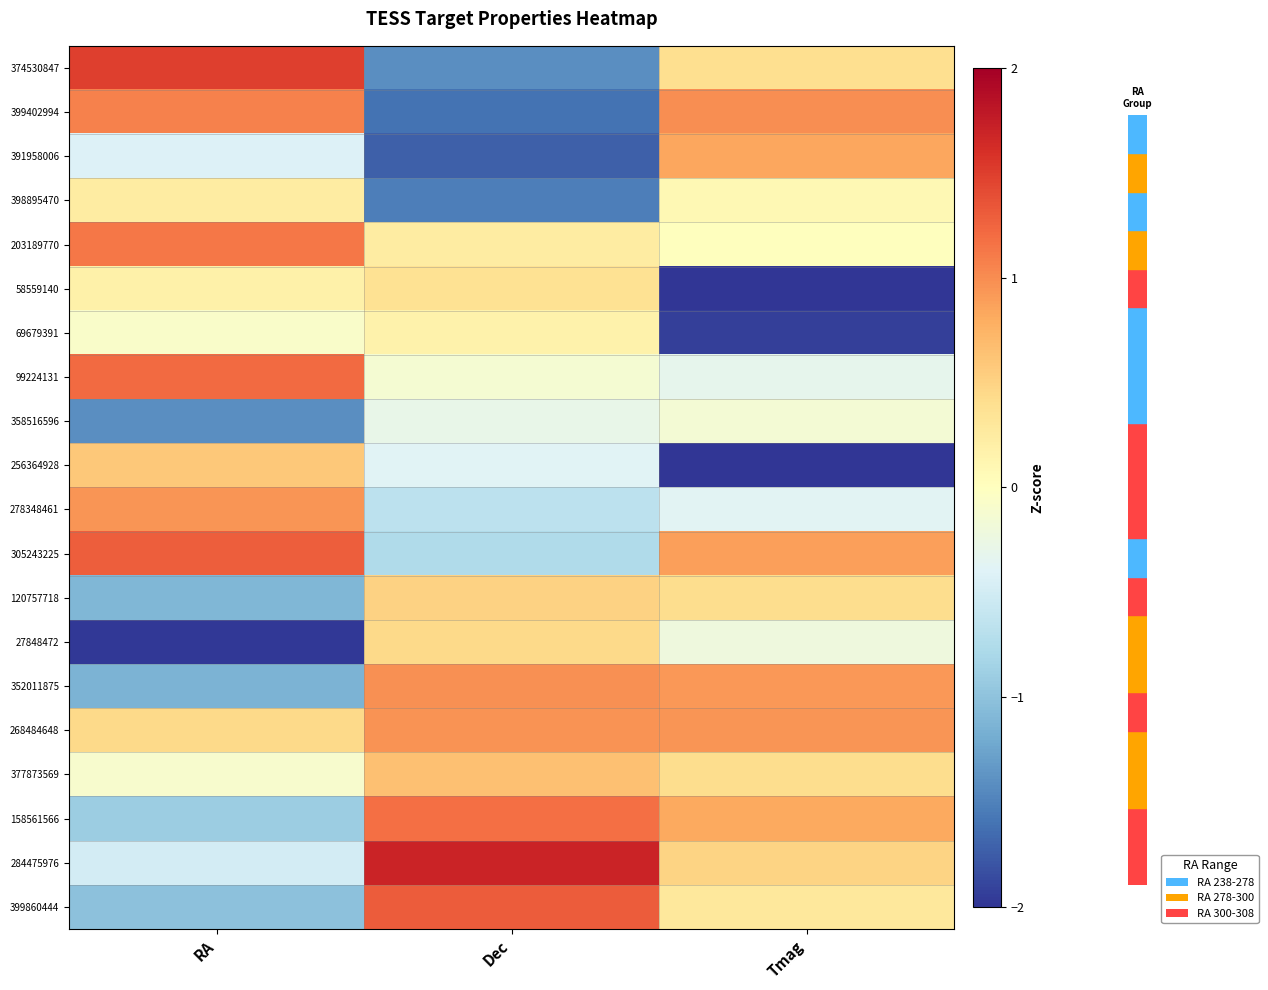

At which category does the chart reach its minimum across all series?

Tmag